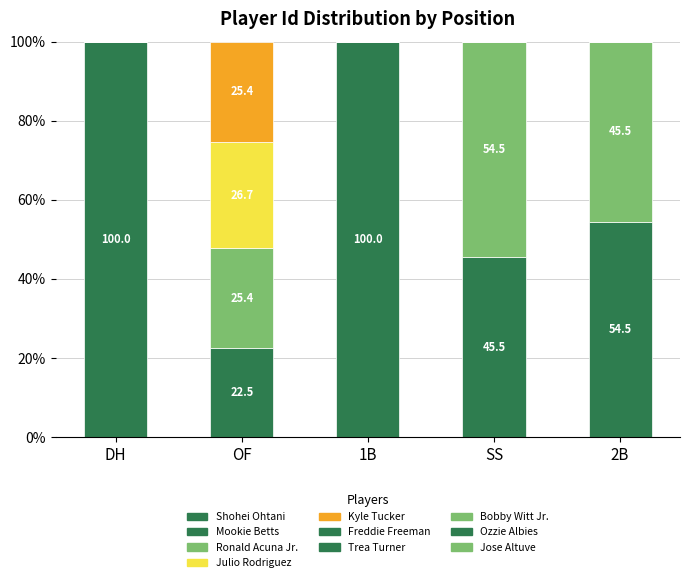

What is the total value across all series at SS?

100.0